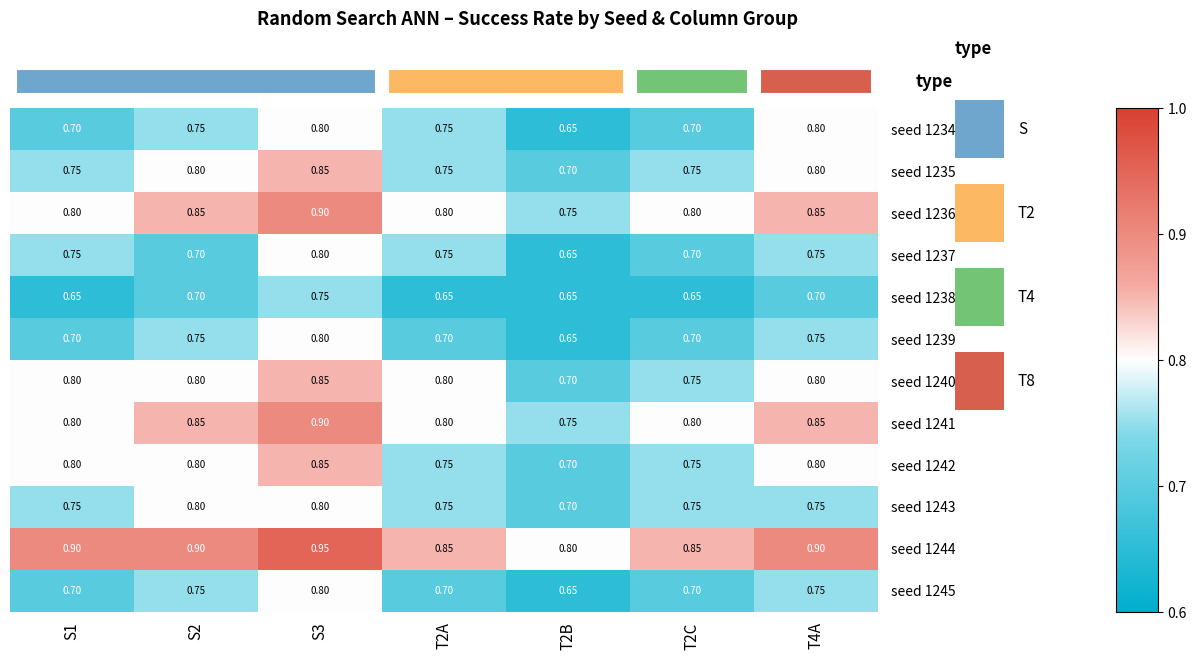

Is the value of seed 1242 at S3 greater than the value of seed 1241 at T2B?

Yes